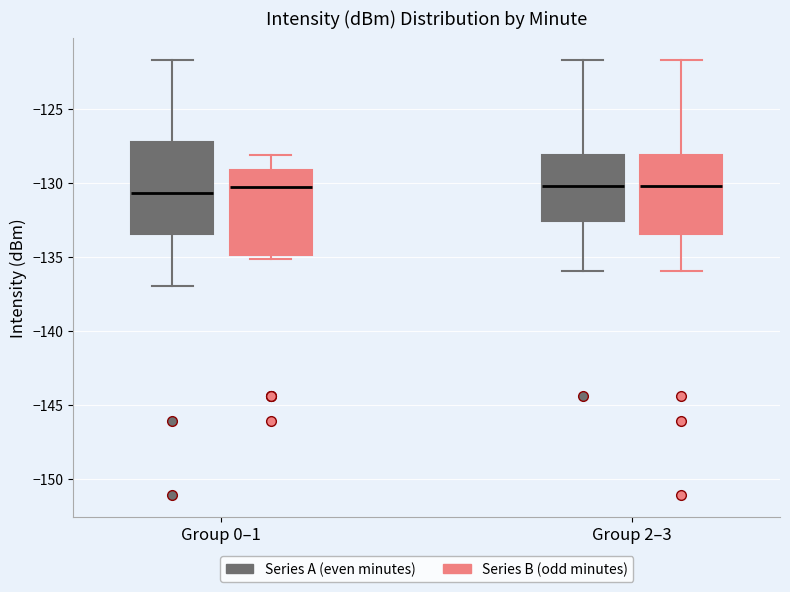

Reading left to right, transcribe this box plot: for each box, give where its median line is, the range the box spans, and where its two whiskers end, as read against the y-axis. The values are not printed on the chart, so give them approximately, as read against the axis.

Group 0–1 (Series A (even minutes)): median -130.5, box -133.5 to -127.0, whiskers -137.0 to -121.5
Group 0–1 (Series B (odd minutes)): median -130.5, box -135.0 to -129.0, whiskers -135.0 (just below the box's lower edge) to -128.0
Group 2–3 (Series A (even minutes)): median -130.0, box -132.5 to -128.0, whiskers -136.0 to -121.5
Group 2–3 (Series B (odd minutes)): median -130.0, box -133.5 to -128.0, whiskers -136.0 to -121.5